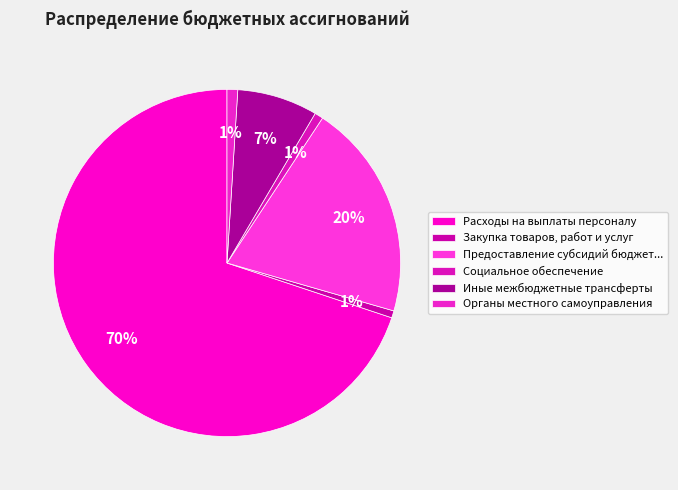

To the nearest percent, what percentage of the pie is Органы местного самоуправления?

1%